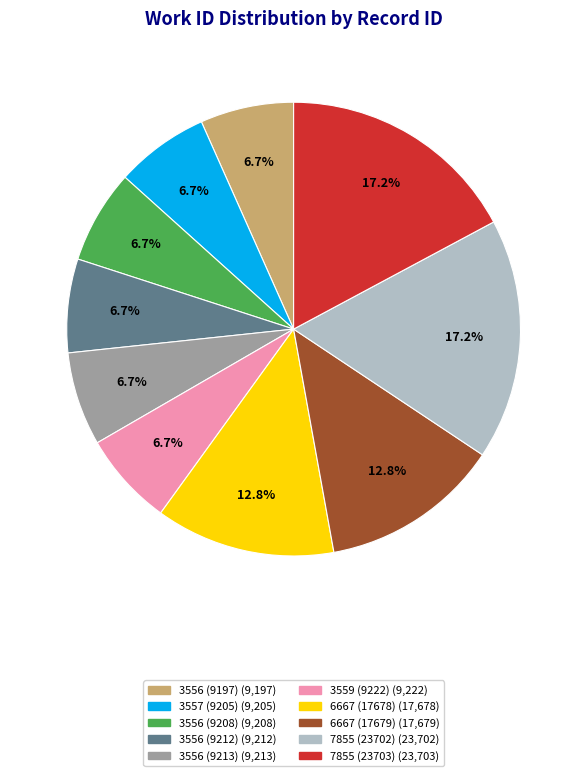

How many segments does this pie chart have?

10